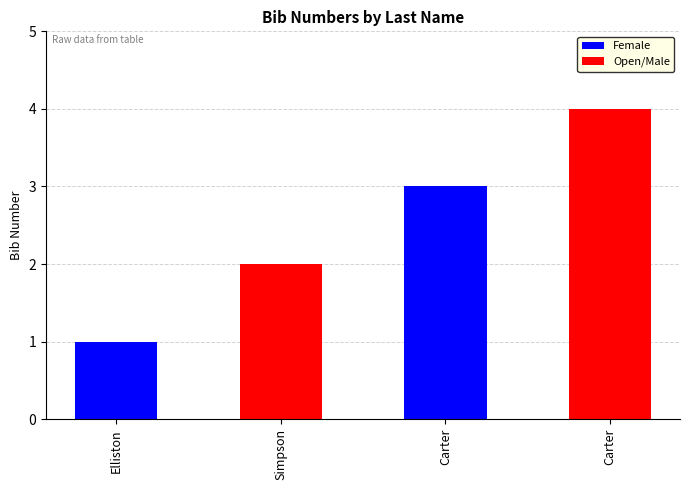

How many values are below 3?

2